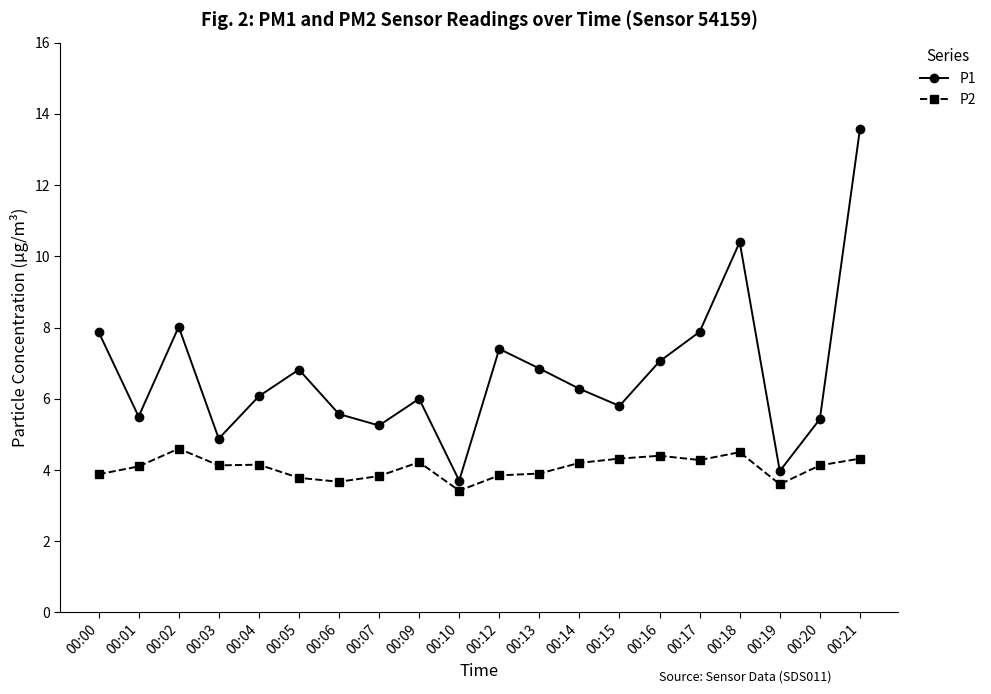

What are all the series names shown in the legend?

P1, P2